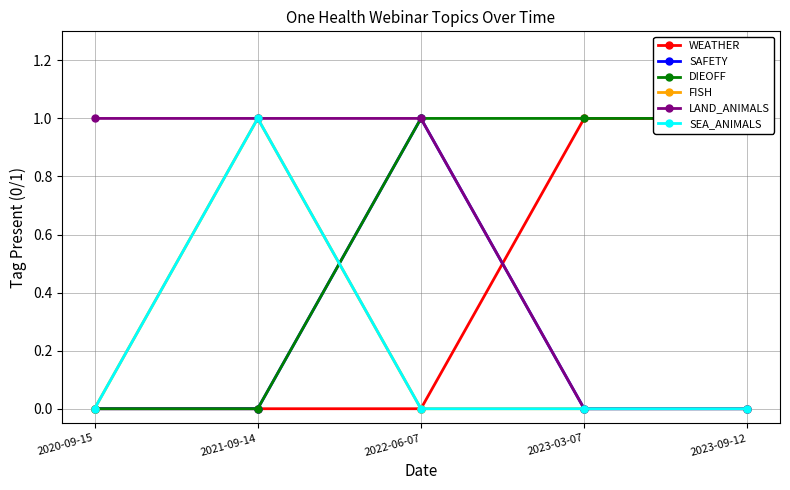

True or false: SEA_ANIMALS and WEATHER intersect in this chart.

False